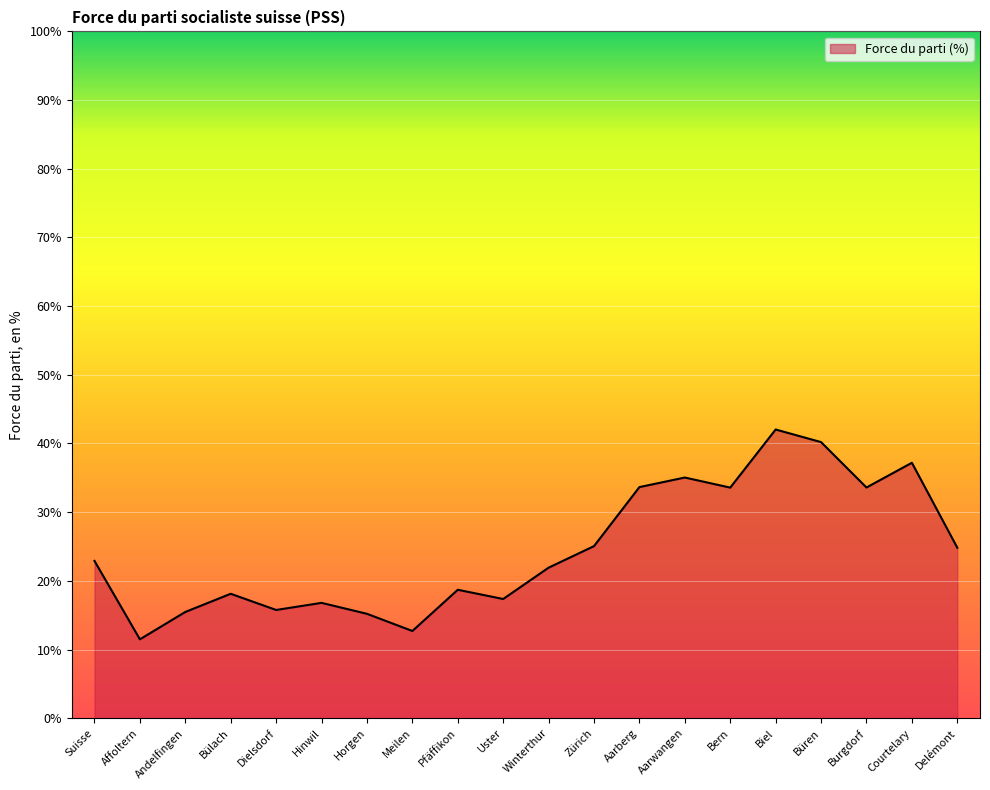

What is the sum of the values at Delémont and Uster?

42.2